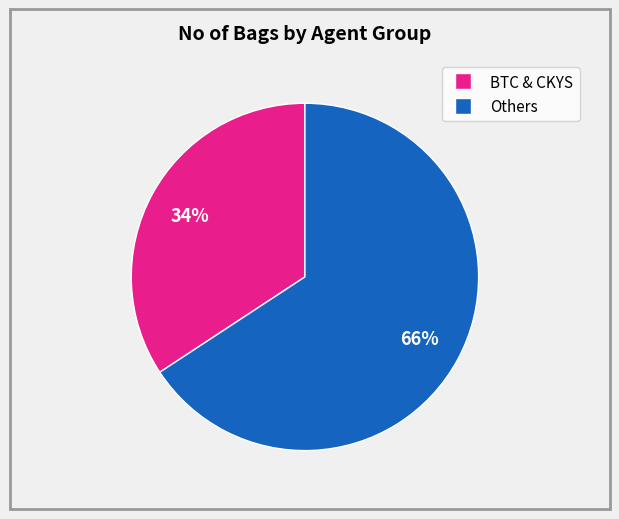

Is there any slice that represents more than half of the pie?

Yes